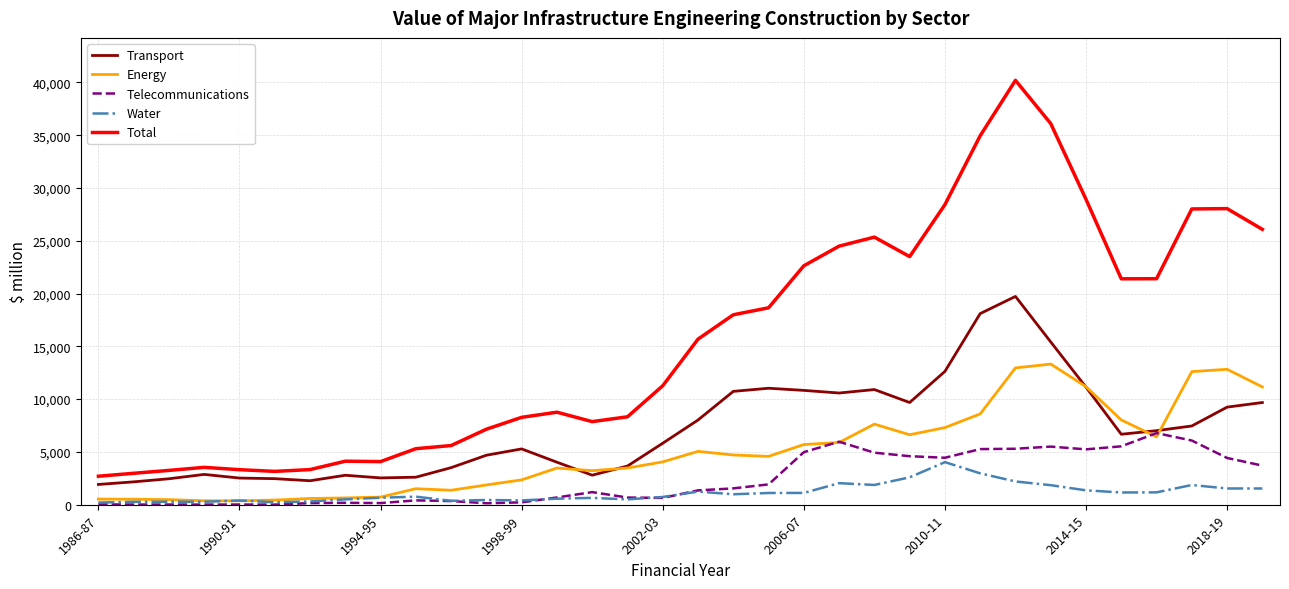

What is the minimum value shown in the chart?

15.2